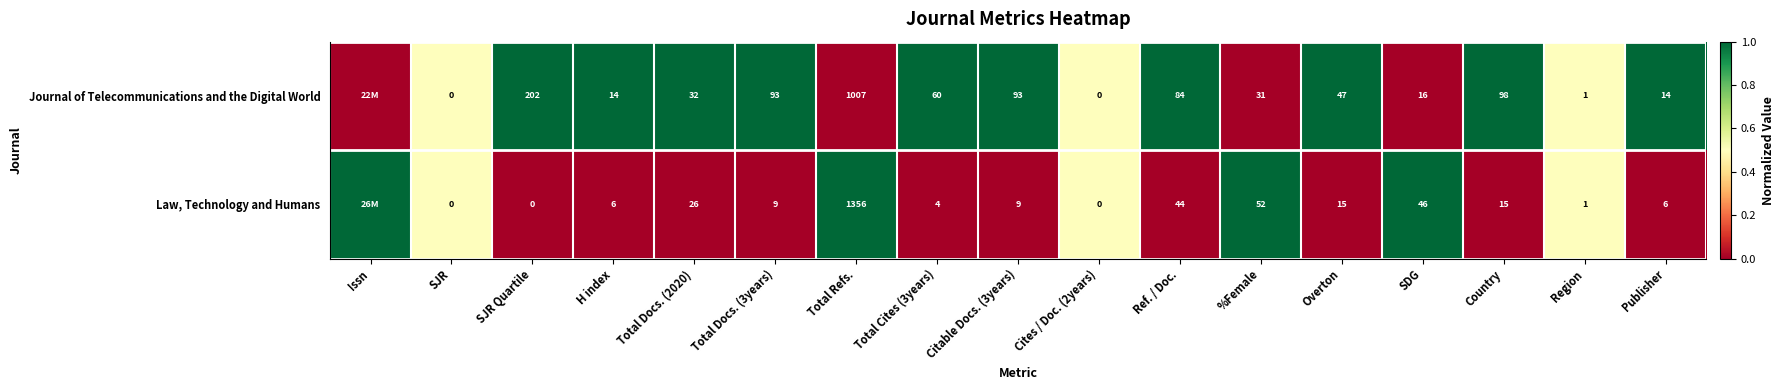

The Law, Technology and Humans series shows 1 at Region. True or false?

True